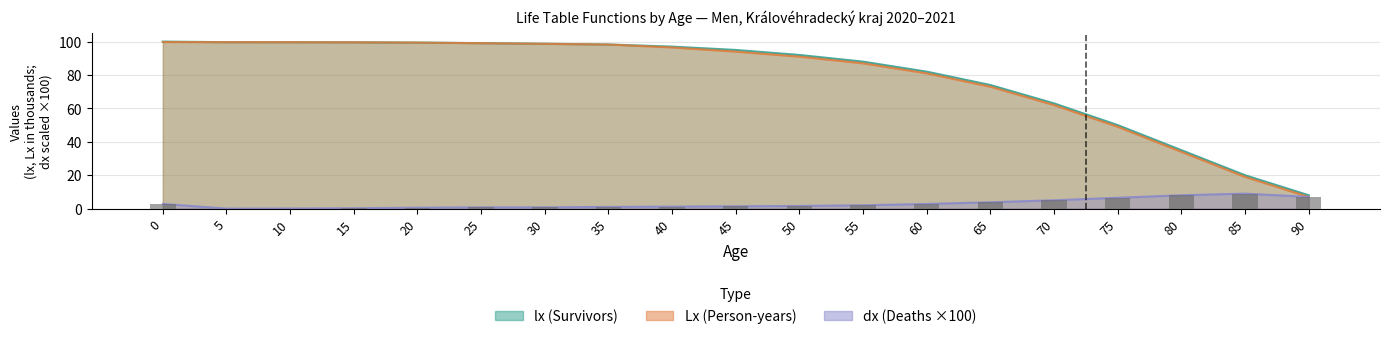

At which label is Lx closest to 53?

75